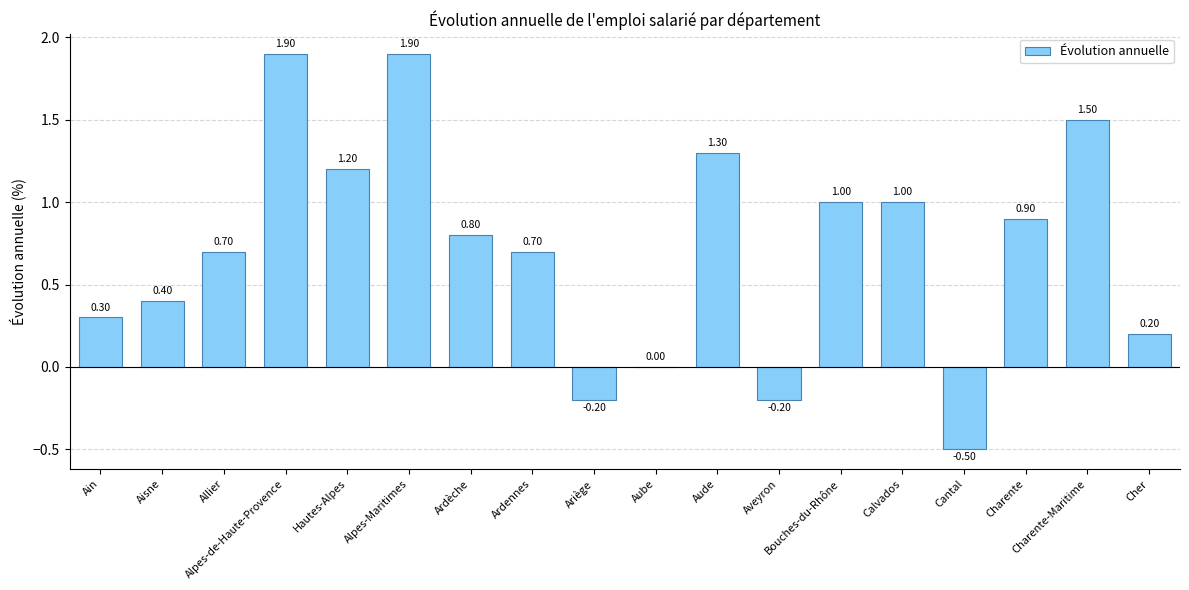

At which label does the data first exceed 0?

Ain